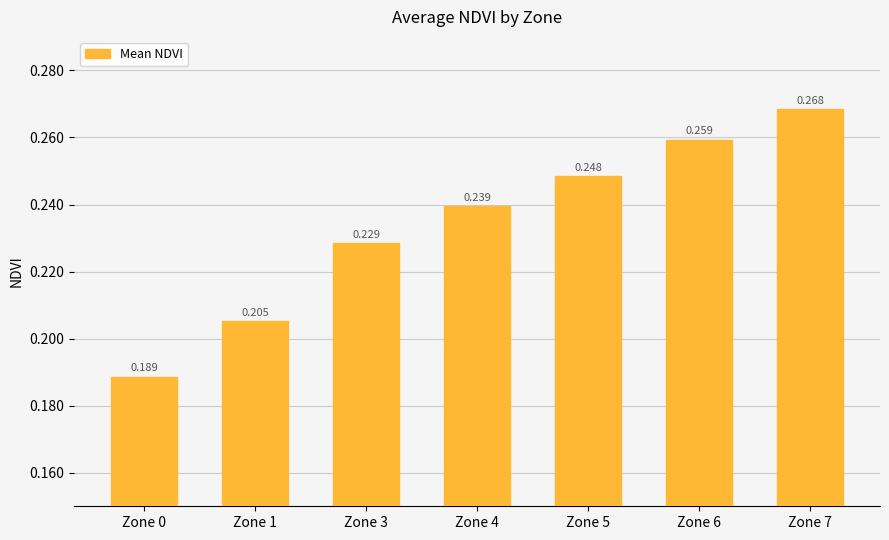

How many bars are there in total?

7